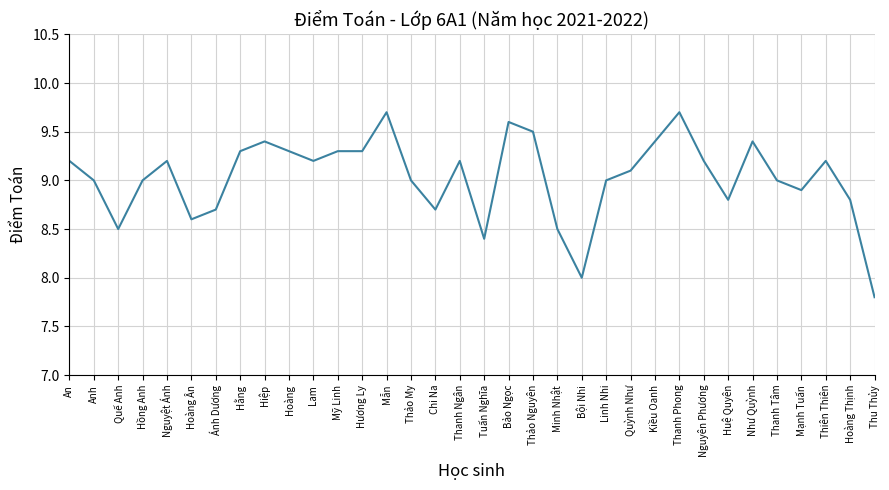

What is the greatest value displayed?

9.7